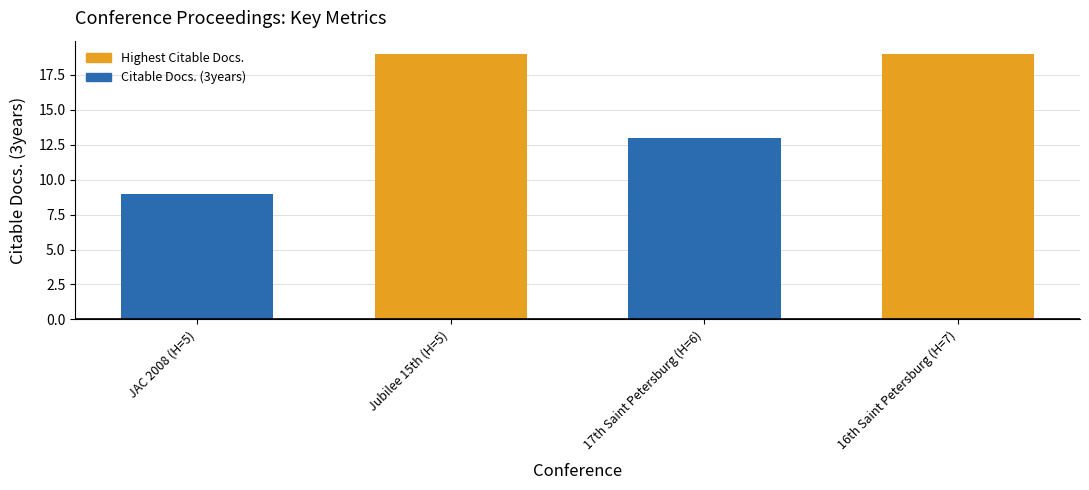

What is the average value?

15